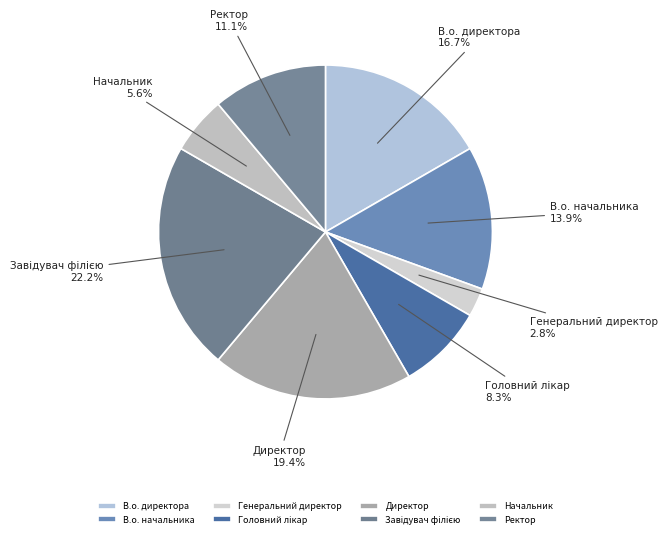

Approximately how many times larger is the value at В.о. директора compared to Ректор?

1.5